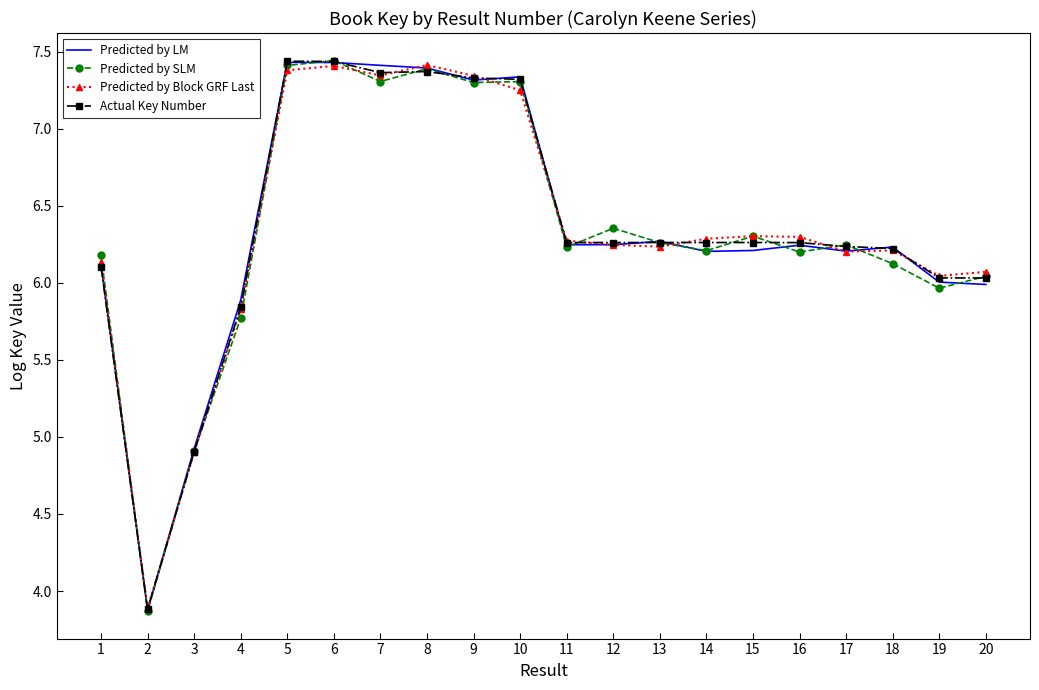

What is the smallest value displayed?

3.9